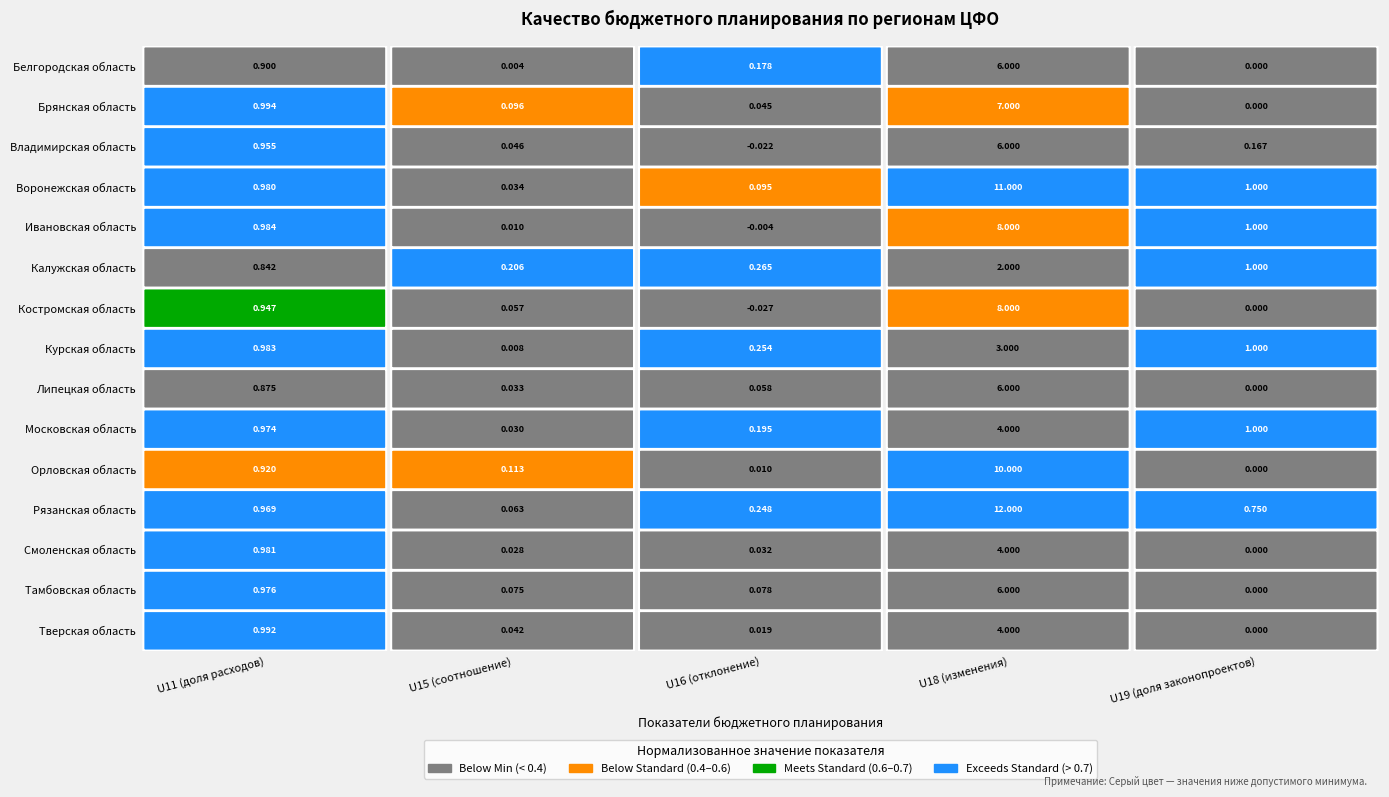

True or false: Калужская область has a value of 0.8 at 0.

True